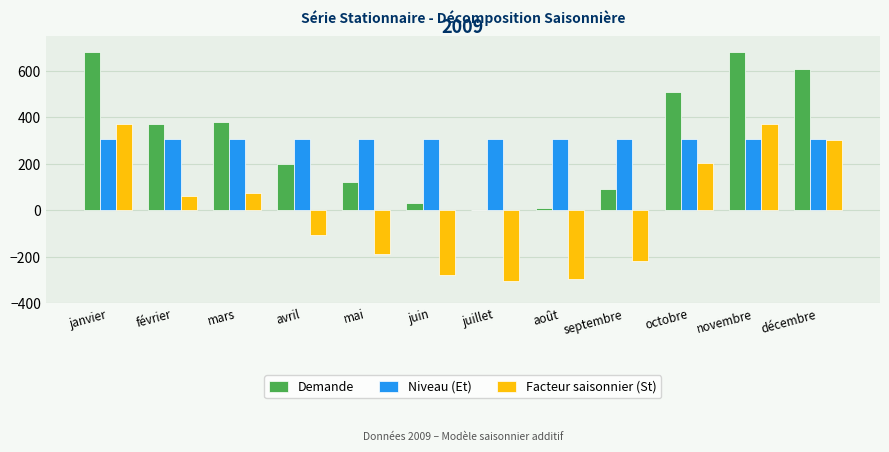

Read the Niveau (Et) value at mai.

306.8